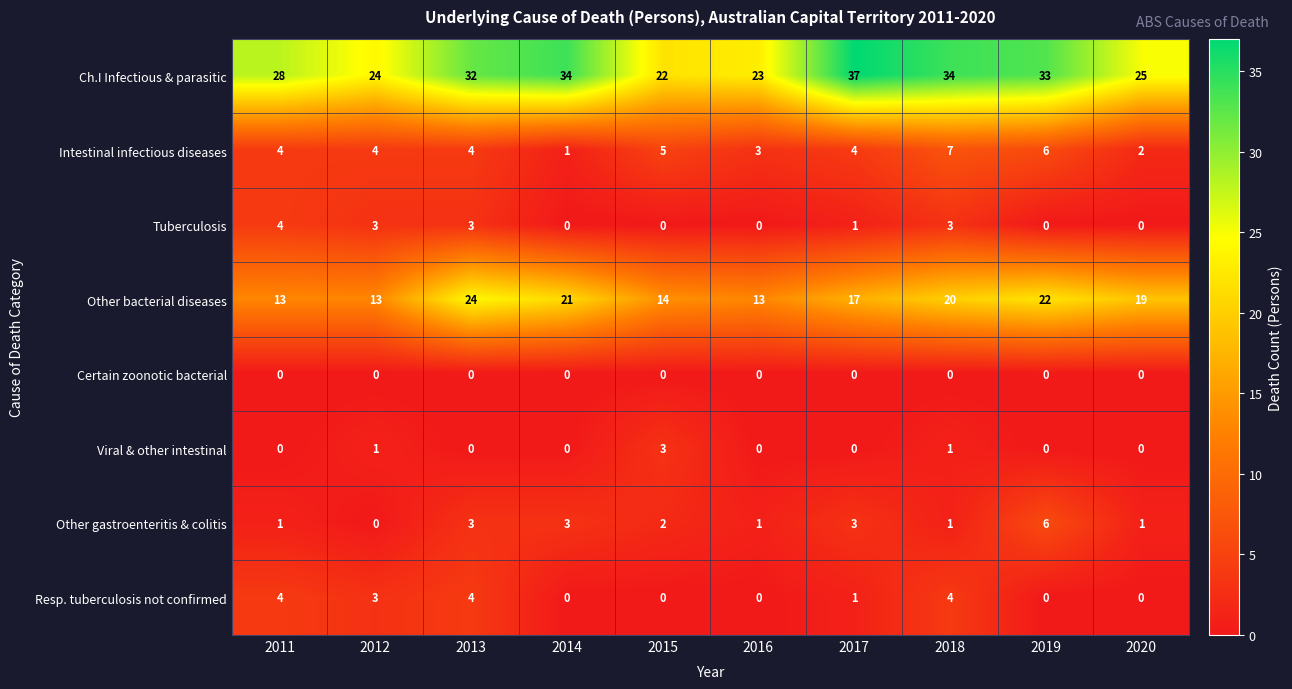

What is the difference between the second highest and minimum values in the Other gastroenteritis & colitis series?

3